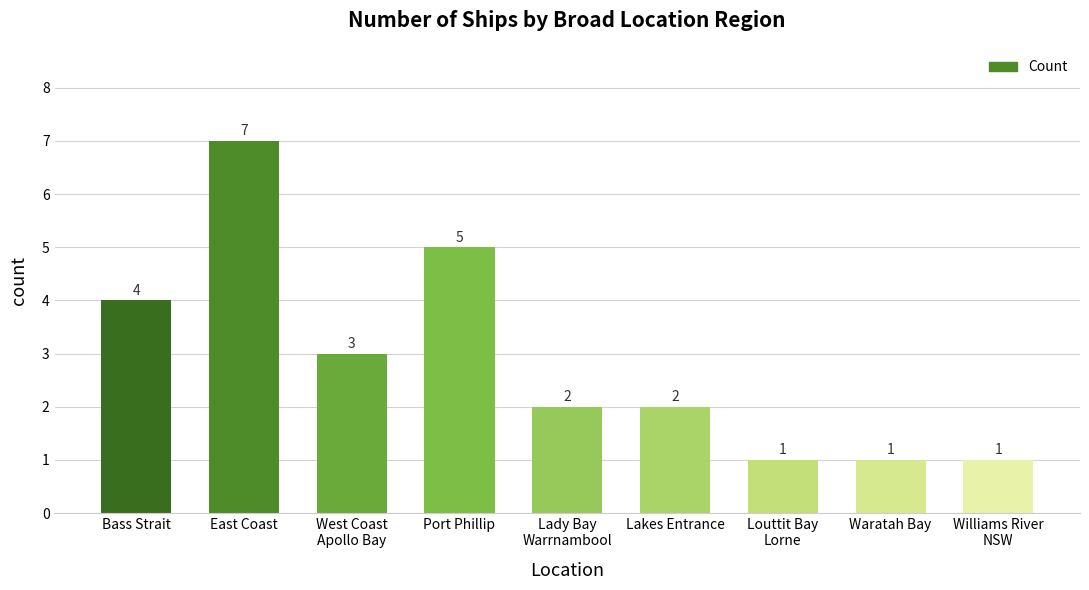

What is the difference between the second highest and minimum values?

4